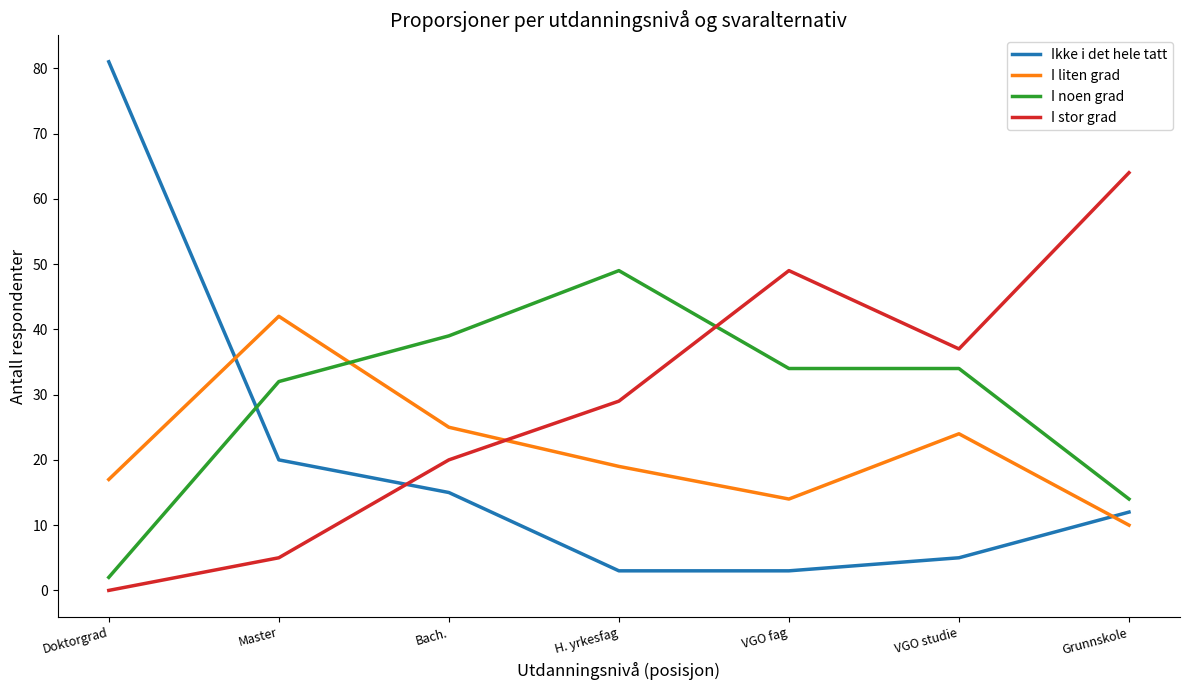

True or false: I noen grad has more than 1 interior local peaks.

False